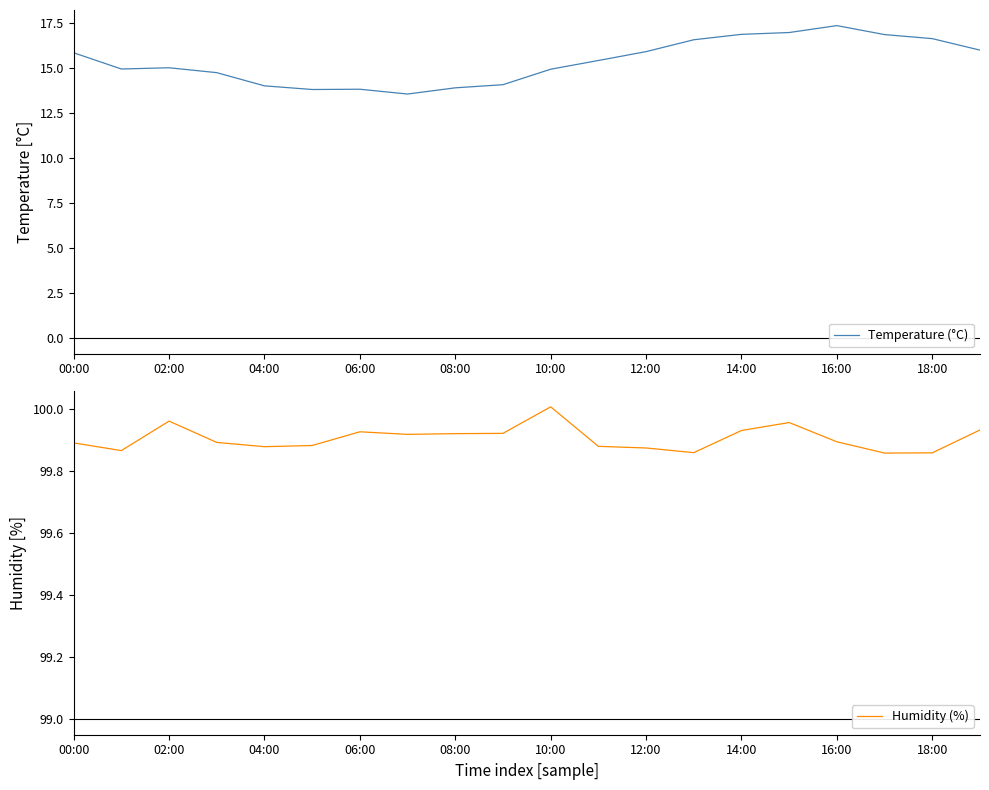

Rank the series at 11 from highest to lowest value.

Humidity (%), Temperature (°C)